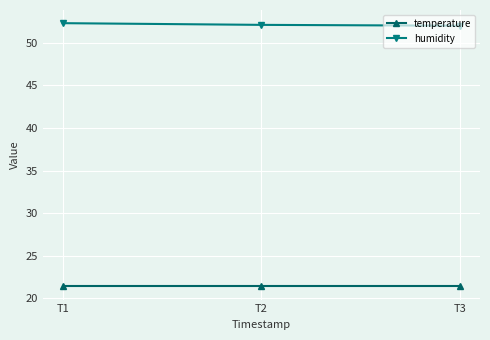

What is the minimum value shown in the chart?

21.4